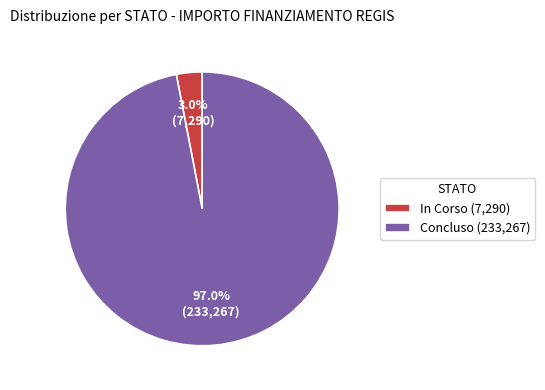

Is there any slice that represents more than half of the pie?

Yes